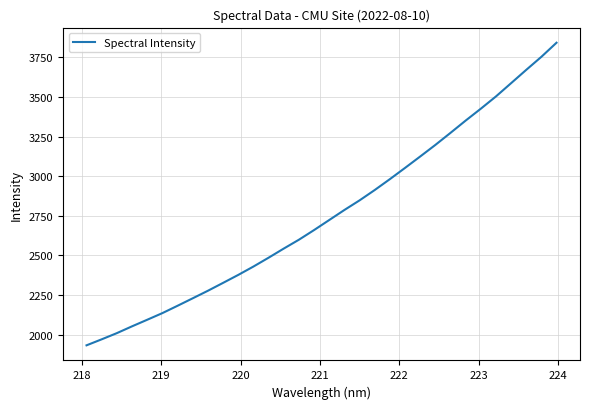

What is the difference between the second highest and second lowest values?

1783.3